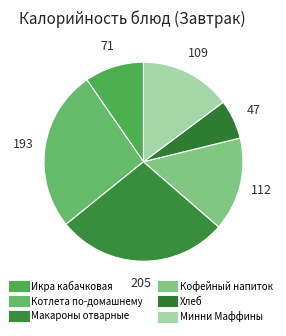

Rank the categories by value from highest to lowest.

Макароны отварные, Котлета по-домашнему, Кофейный напиток, Минни Маффины, Икра кабачковая, Хлеб